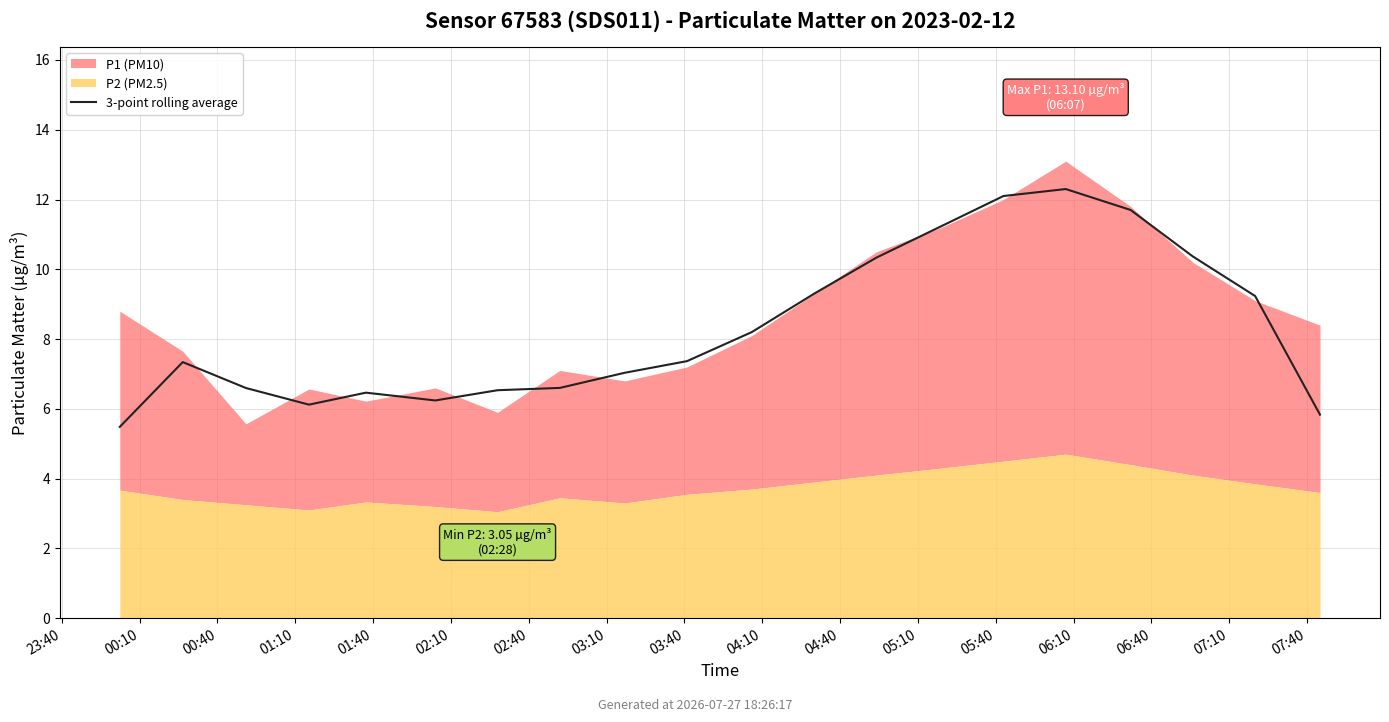

Approximately how many times larger is the value at 02:40 compared to 03:40?

0.9